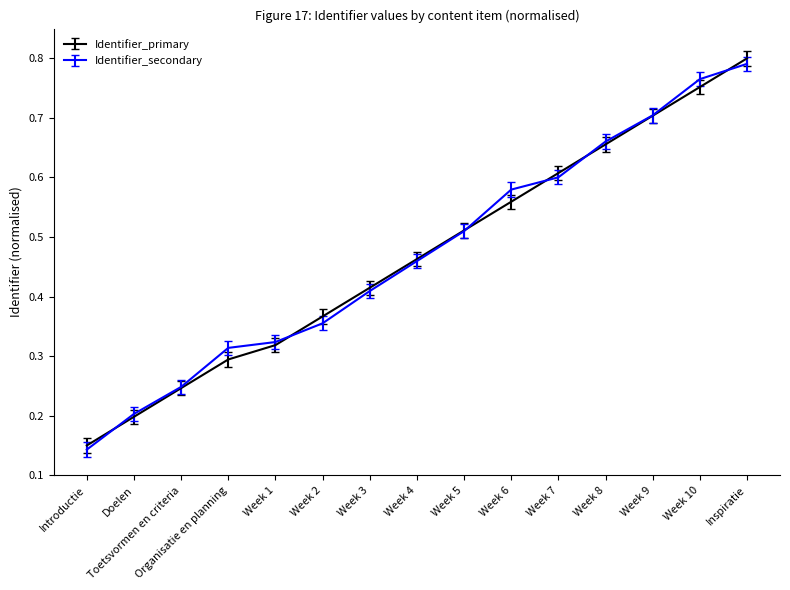

Reading right to left, transcribe all the data shown in this chart.

Inspiratie=0.8	Week 10=0.8	Week 9=0.7	Week 8=0.7	Week 7=0.6	Week 6=0.6	Week 5=0.5	Week 4=0.5	Week 3=0.4	Week 2=0.4	Week 1=0.3	Organisatie en planning=0.3	Toetsvormen en criteria=0.2	Doelen=0.2	Introductie=0.1